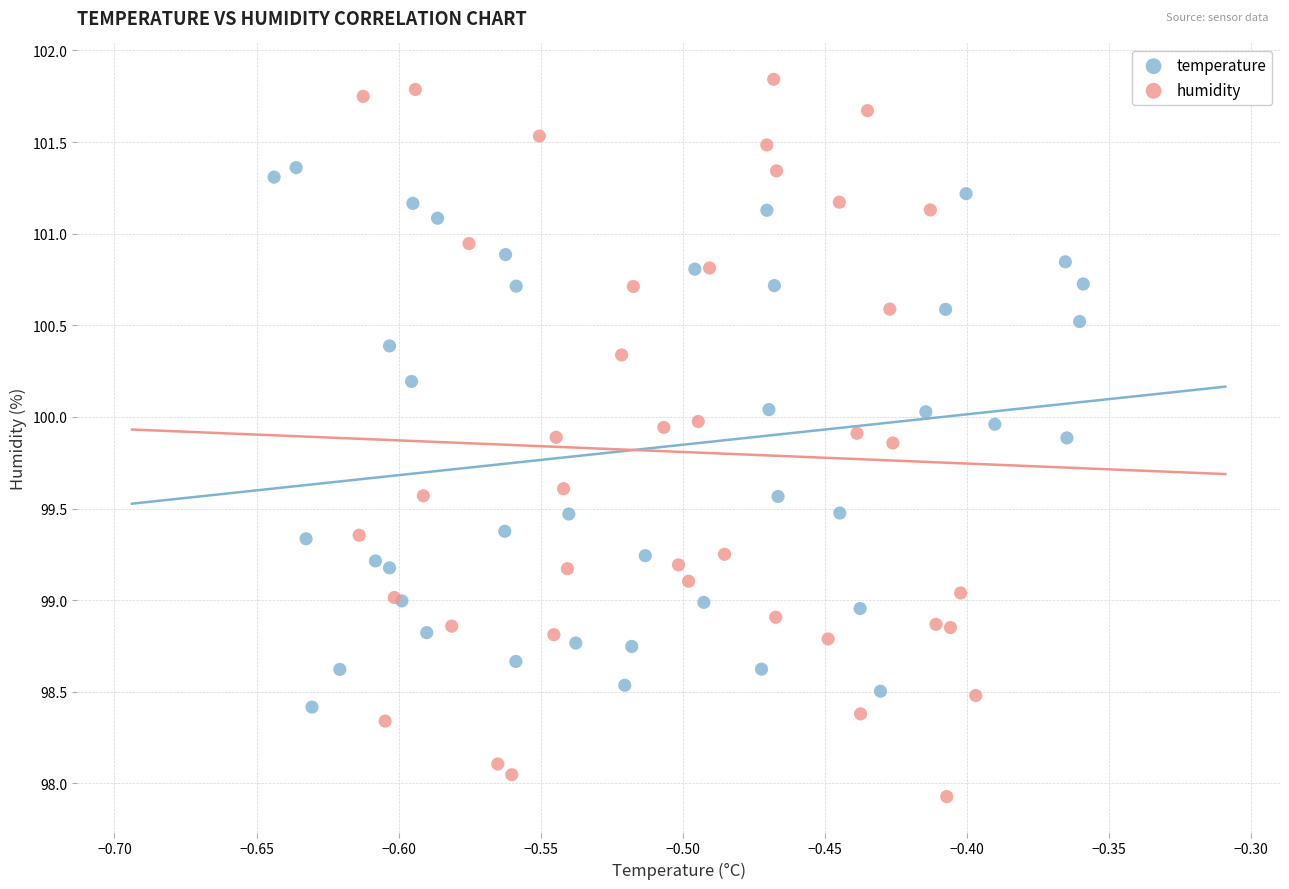

Which series has the widest spread of Y values?

humidity